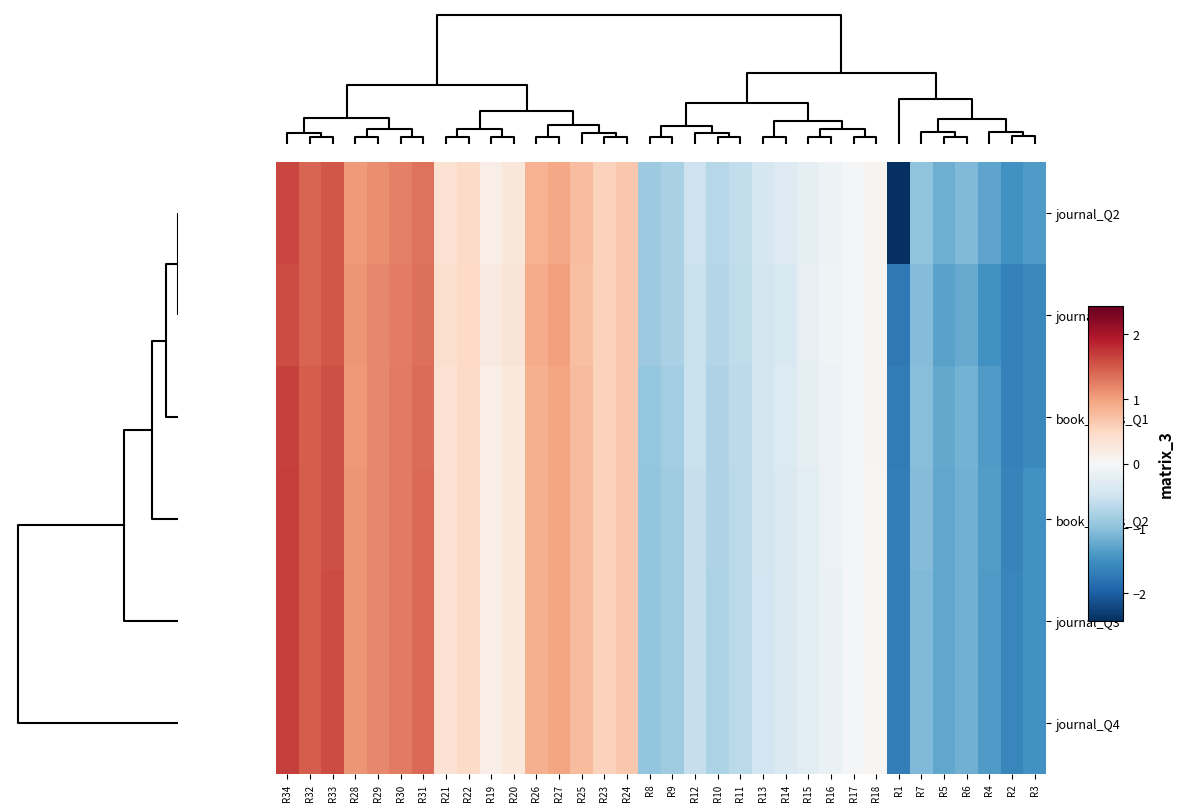

Reading left to right, transcribe all the data shown in this chart.

journal_Q2: R34=1.6	R32=1.4	R33=1.5	R28=1.0	R29=1.1	R30=1.2	R31=1.3	R21=0.4	R22=0.5	R19=0.2	R20=0.3	R26=0.8	R27=0.9	R25=0.7	R23=0.6	R24=0.7	R8=-0.9	R9=-0.8	R12=-0.5	R10=-0.7	R11=-0.6	R13=-0.4	R14=-0.3	R15=-0.2	R16=-0.1	R17=-0.0	R18=0.1	R1=-2.4	R7=-1.0	R5=-1.2	R6=-1.1	R4=-1.3	R2=-1.5	R3=-1.4
journal_Q1: R34=1.6	R32=1.4	R33=1.5	R28=1.1	R29=1.2	R30=1.3	R31=1.3	R21=0.4	R22=0.5	R19=0.2	R20=0.3	R26=0.9	R27=1.0	R25=0.7	R23=0.6	R24=0.7	R8=-0.9	R9=-0.8	R12=-0.5	R10=-0.7	R11=-0.6	R13=-0.5	R14=-0.4	R15=-0.2	R16=-0.1	R17=-0.0	R18=0.1	R1=-1.7	R7=-1.1	R5=-1.3	R6=-1.2	R4=-1.5	R2=-1.6	R3=-1.6
book_series_Q1: R34=1.7	R32=1.5	R33=1.6	R28=1.1	R29=1.2	R30=1.3	R31=1.4	R21=0.4	R22=0.5	R19=0.2	R20=0.3	R26=0.9	R27=1.0	R25=0.8	R23=0.6	R24=0.7	R8=-0.9	R9=-0.8	R12=-0.5	R10=-0.7	R11=-0.6	R13=-0.4	R14=-0.3	R15=-0.2	R16=-0.1	R17=-0.0	R18=0.1	R1=-1.7	R7=-1.0	R5=-1.2	R6=-1.1	R4=-1.4	R2=-1.6	R3=-1.6
book_series_Q2: R34=1.7	R32=1.5	R33=1.6	R28=1.1	R29=1.2	R30=1.3	R31=1.4	R21=0.4	R22=0.5	R19=0.2	R20=0.3	R26=0.9	R27=1.0	R25=0.8	R23=0.6	R24=0.7	R8=-1.0	R9=-0.9	R12=-0.6	R10=-0.8	R11=-0.7	R13=-0.5	R14=-0.4	R15=-0.3	R16=-0.1	R17=-0.0	R18=0.1	R1=-1.7	R7=-1.1	R5=-1.3	R6=-1.2	R4=-1.4	R2=-1.6	R3=-1.5
journal_Q3: R34=1.7	R32=1.5	R33=1.6	R28=1.1	R29=1.2	R30=1.3	R31=1.4	R21=0.4	R22=0.5	R19=0.2	R20=0.3	R26=0.9	R27=1.0	R25=0.8	R23=0.6	R24=0.7	R8=-1.0	R9=-0.9	R12=-0.6	R10=-0.8	R11=-0.7	R13=-0.5	R14=-0.4	R15=-0.3	R16=-0.2	R17=-0.1	R18=0.1	R1=-1.7	R7=-1.1	R5=-1.3	R6=-1.2	R4=-1.4	R2=-1.6	R3=-1.5
journal_Q4: R34=1.7	R32=1.5	R33=1.6	R28=1.1	R29=1.2	R30=1.3	R31=1.4	R21=0.4	R22=0.5	R19=0.2	R20=0.3	R26=0.9	R27=1.0	R25=0.8	R23=0.6	R24=0.7	R8=-1.0	R9=-0.9	R12=-0.6	R10=-0.8	R11=-0.7	R13=-0.5	R14=-0.4	R15=-0.3	R16=-0.2	R17=-0.1	R18=0.1	R1=-1.7	R7=-1.1	R5=-1.3	R6=-1.2	R4=-1.4	R2=-1.6	R3=-1.5